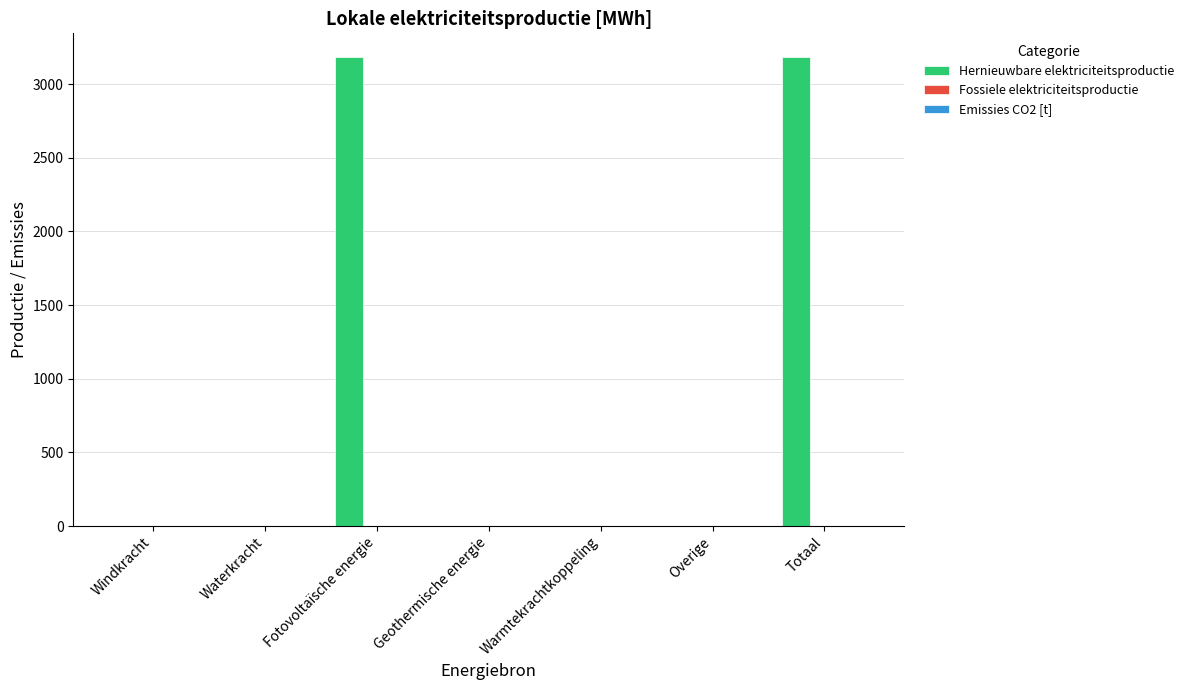

Is it true that the value at Geothermische energie is 1921.4?

False